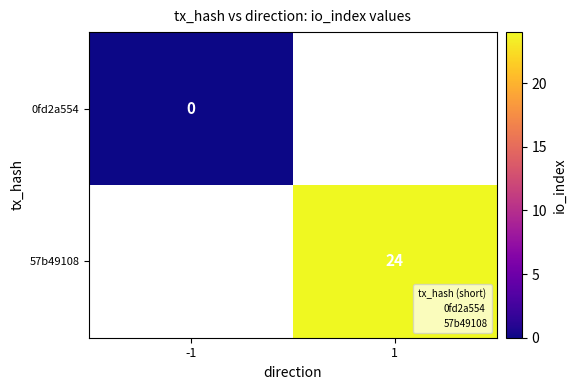

The value of 57b49108 at 1 is 9. True or false?

False